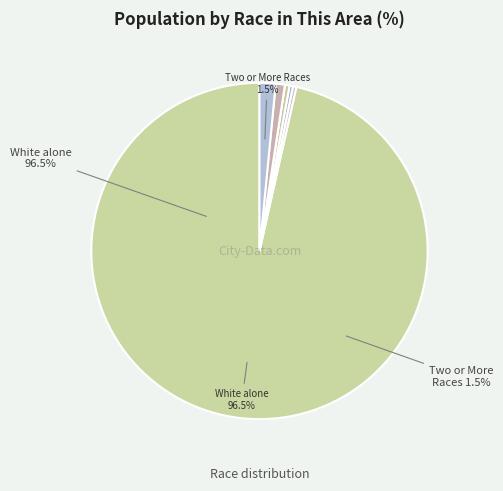

Is White alone the majority of the pie?

Yes